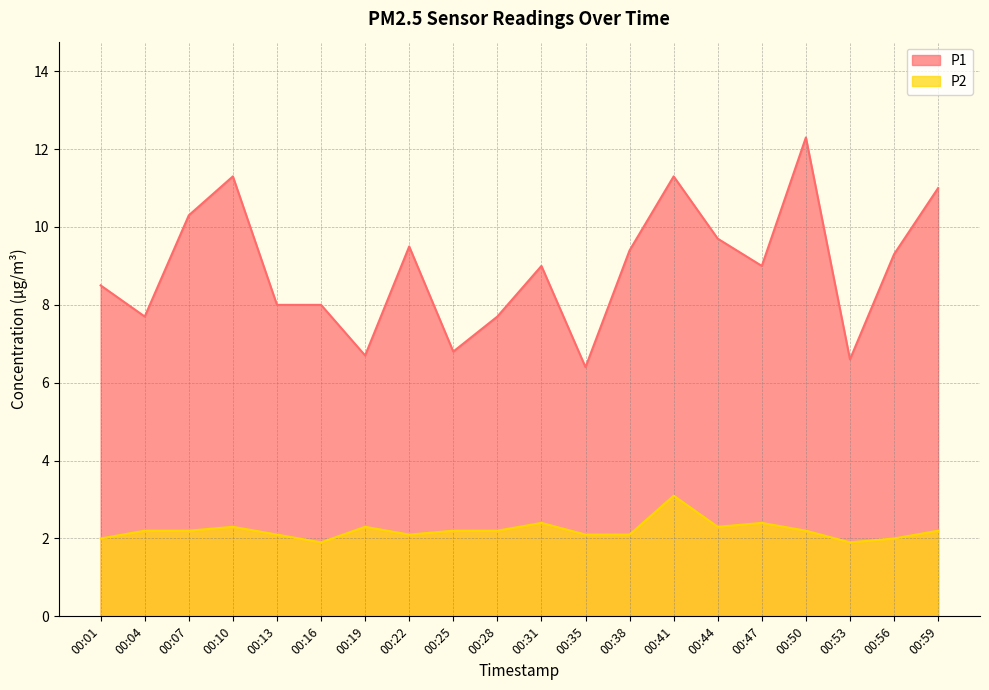

The P2 series shows 0.4 at 00:53. True or false?

False